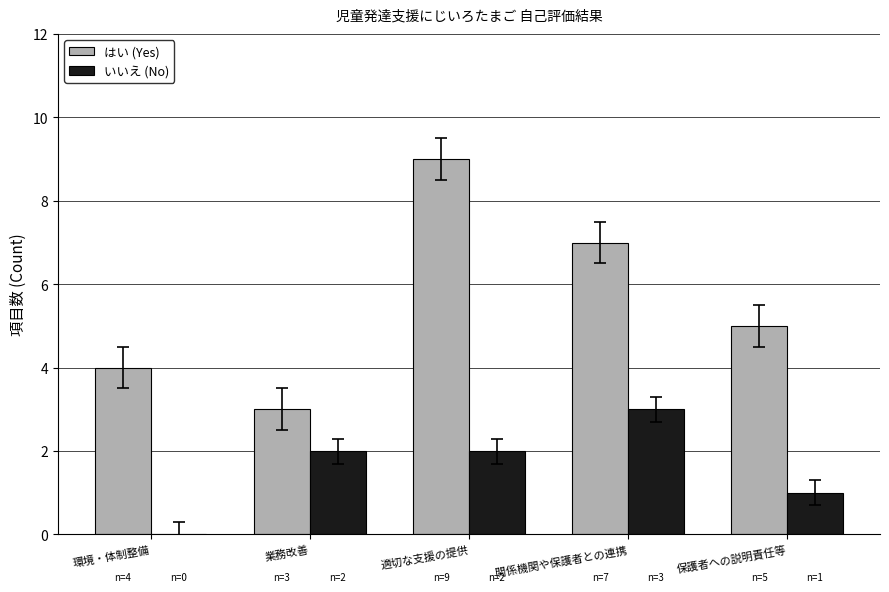

Reading left to right, what are all the values shown in this chart?

はい (Yes): 4	3	9	7	5
いいえ (No): 0	2	2	3	1